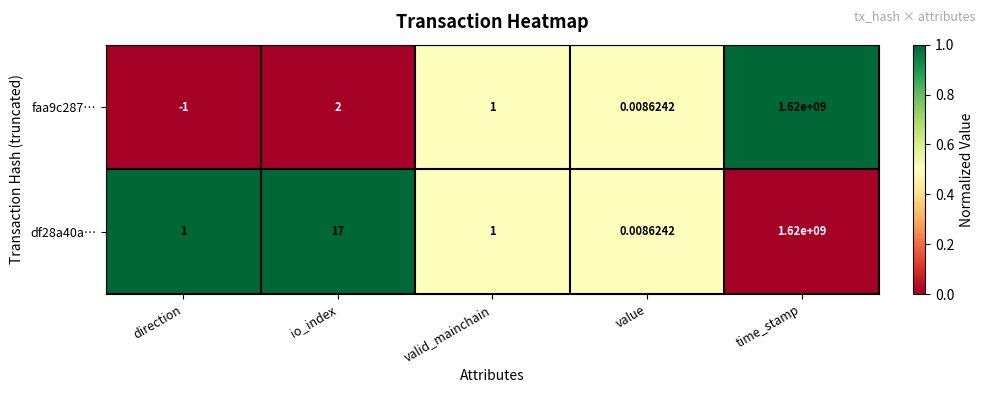

List the series in order of their overall mean, lowest first.

faa9c287…, df28a40a…